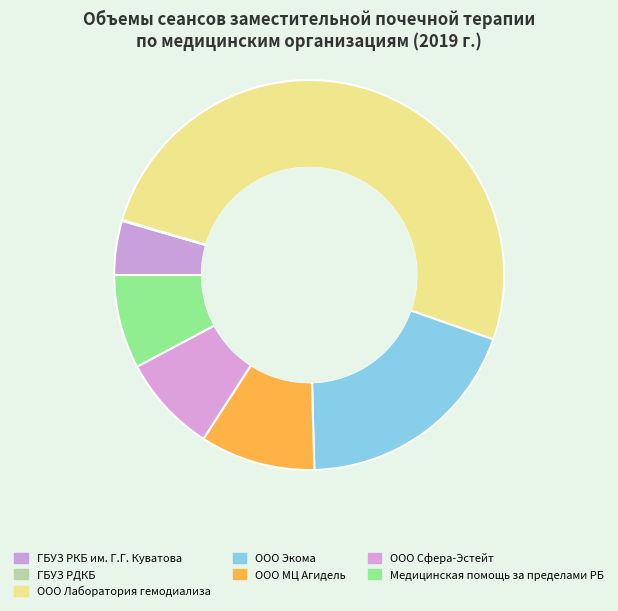

To the nearest percent, what is the combined percentage of ГБУЗ РДКБ and ООО Сфера-Эстейт?

8%